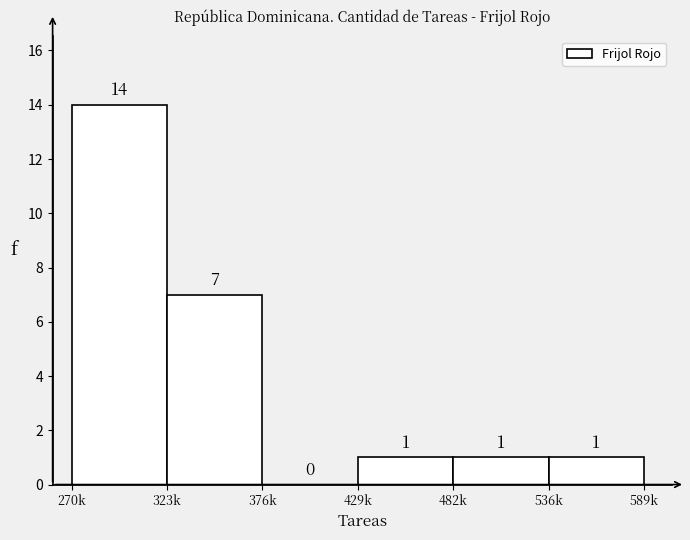

Reading left to right, what are all the values shown in this chart?

270k=14	323k=7	376k=0	429k=1	482k=1	536k=1